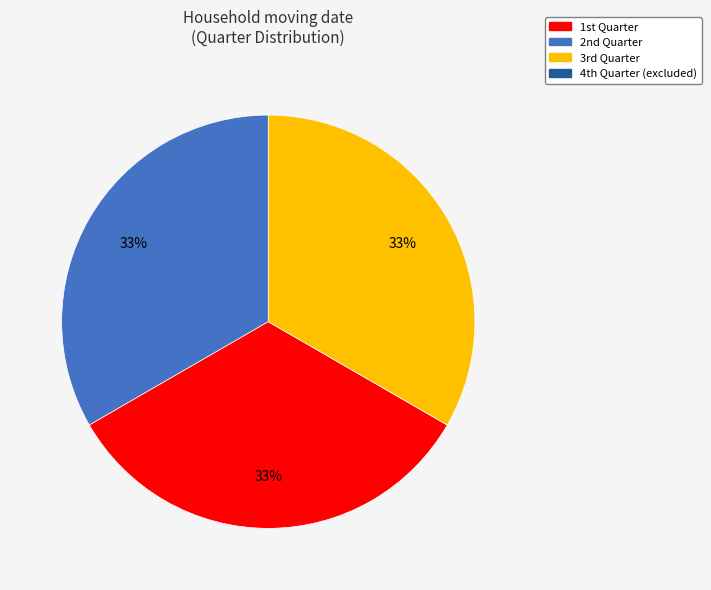

How many slices are in this pie chart?

3